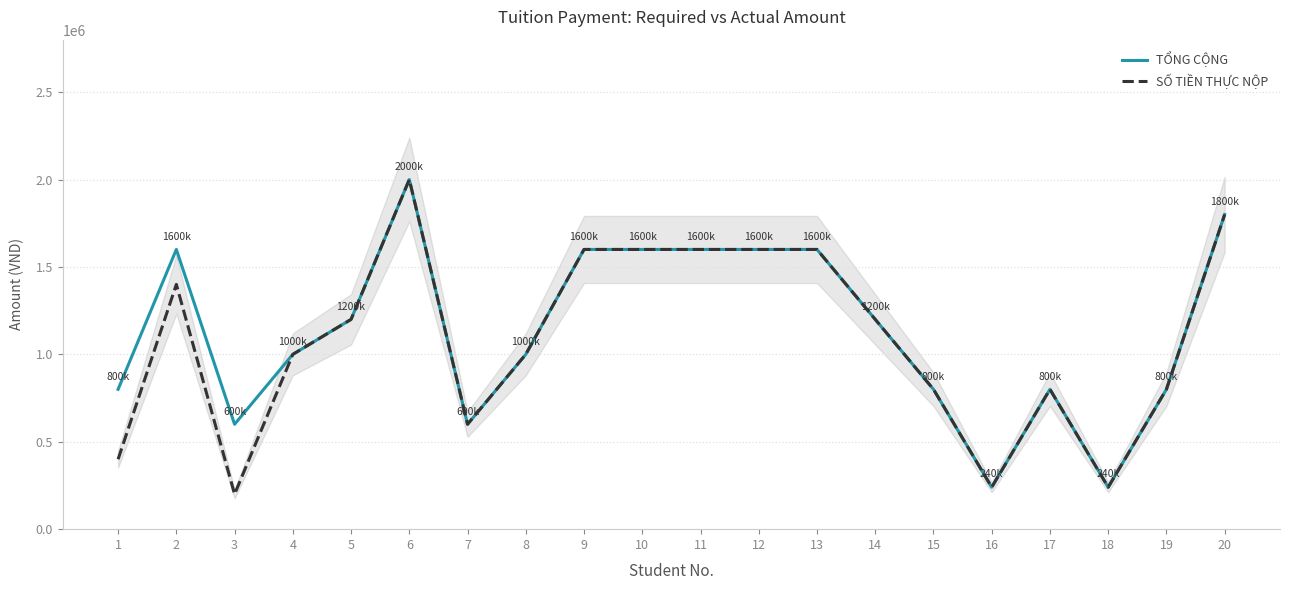

True or false: SỐ TIỀN THỰC NỘP and TỔNG CỘNG intersect in this chart.

False